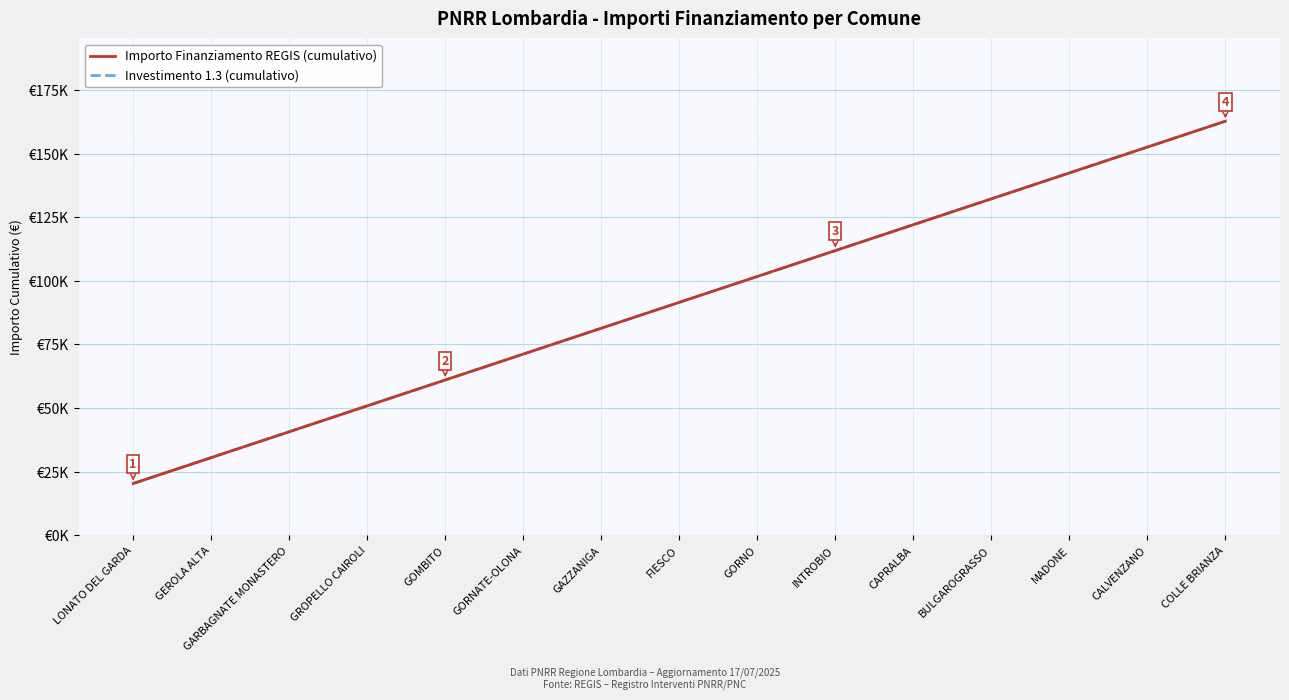

Is this an area chart (filled region under the line)?

No